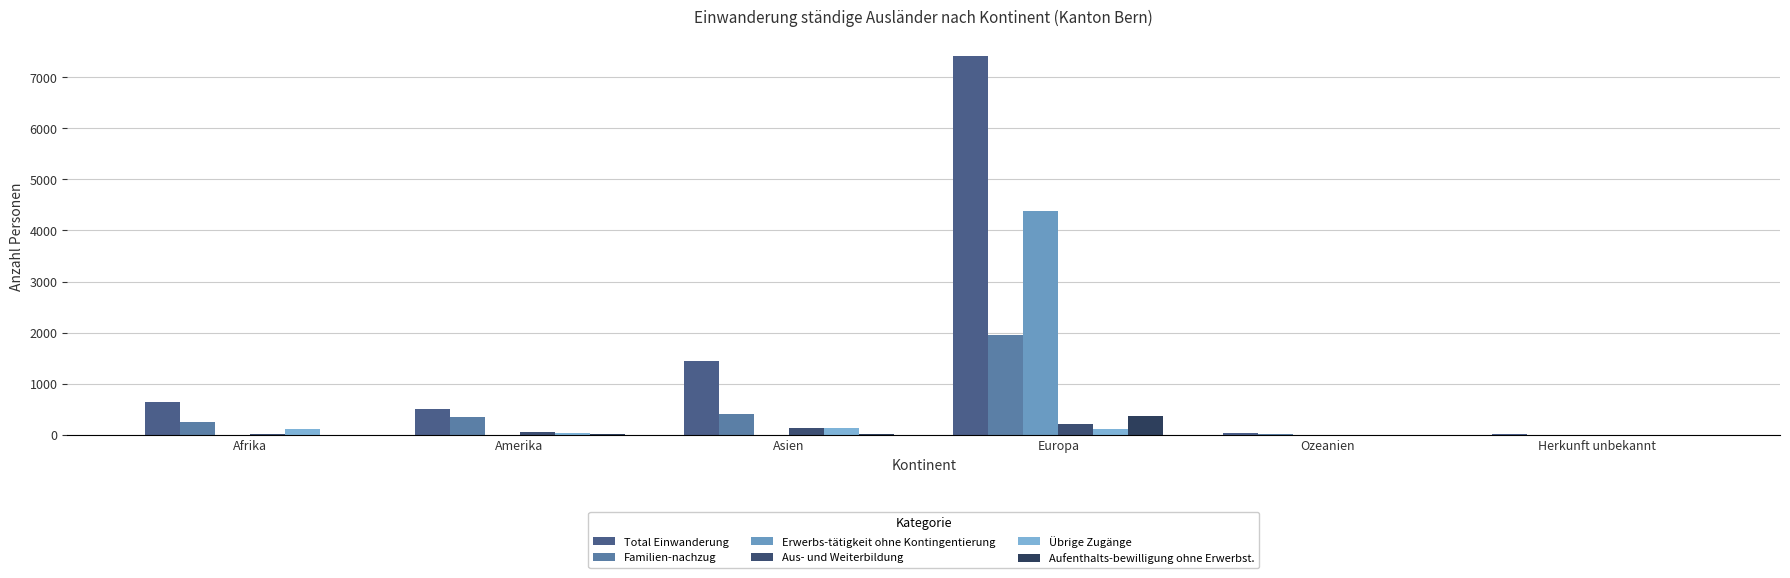

Reading right to left, list all the values displayed in this chart.

Total Einwanderung: 25	38	7422	1451	502	650
Familien-nachzug: 4	24	1950	414	343	244
Erwerbs-tätigkeit ohne Kontingentierung: 0	0	4372	7	3	2
Aus- und Weiterbildung: 1	8	223	133	61	17
Übrige Zugänge: 3	2	110	132	30	121
Aufenthalts-bewilligung ohne Erwerbst.: 0	0	363	15	20	7